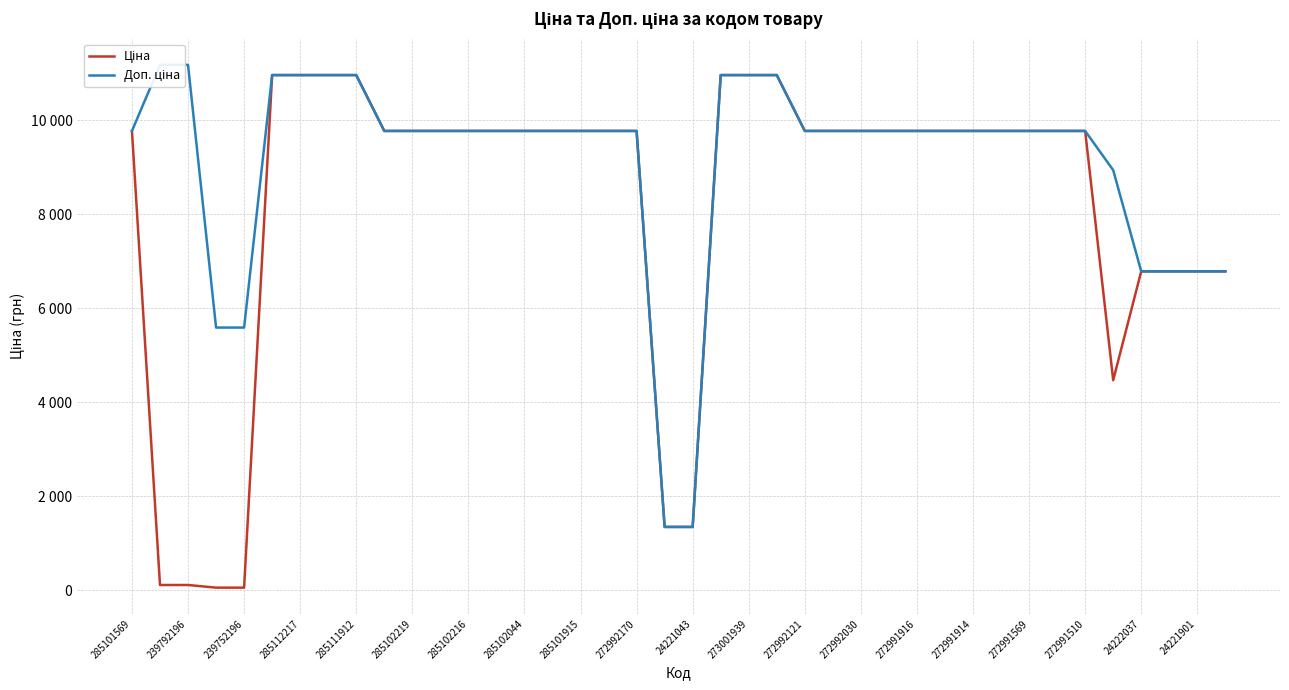

True or false: Ціна has more than 1 interior local peaks.

False